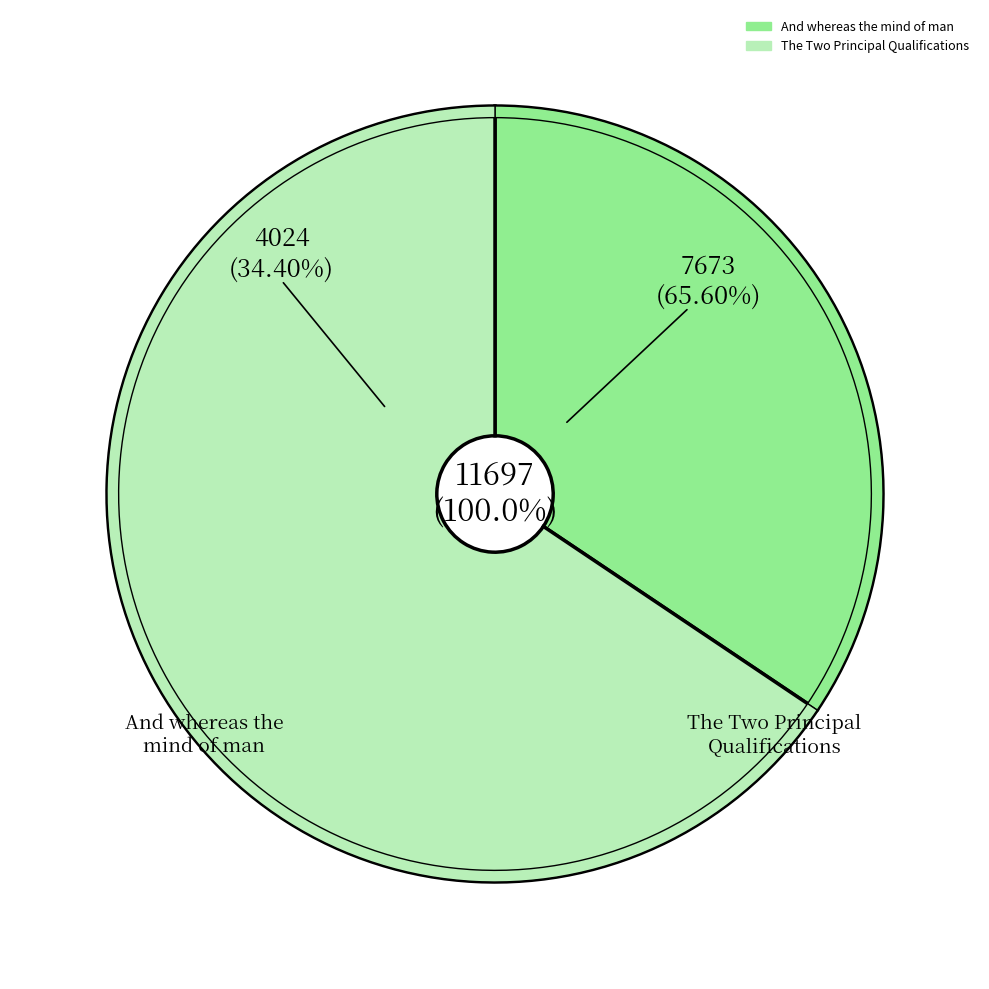

What percentage is the And whereas the mind of man slice, to the nearest percent?

34%